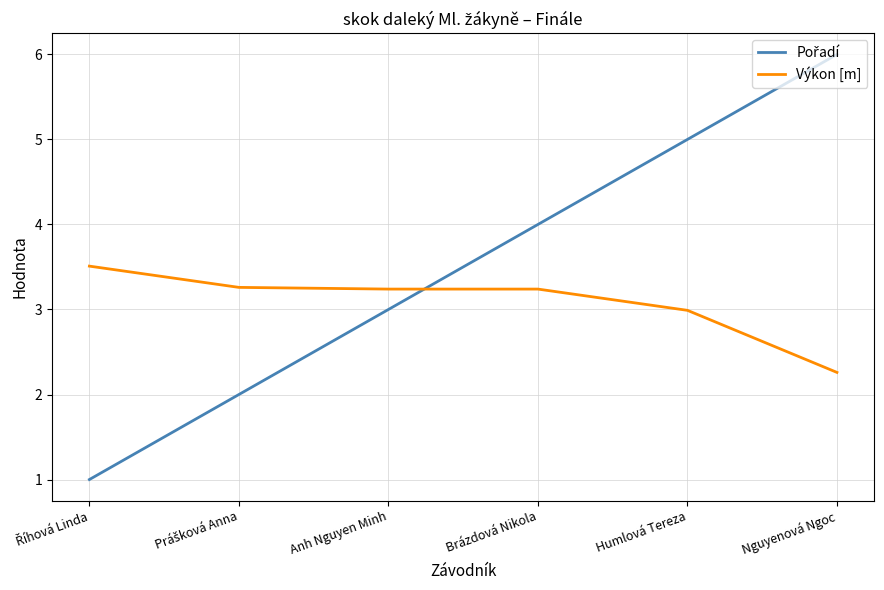

True or false: Výkon [m] has a value of 3.0 at Humlová Tereza.

True